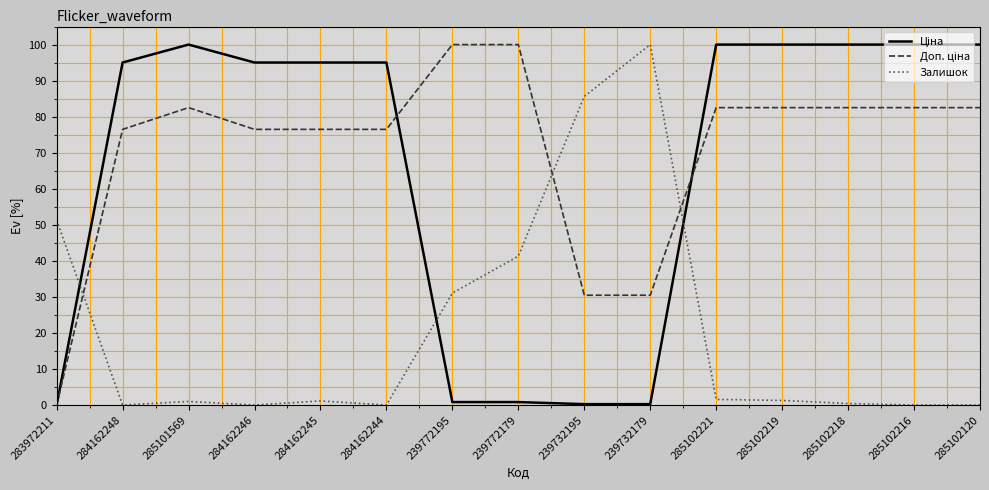

What is the total value across all series at 285102216?

182.5